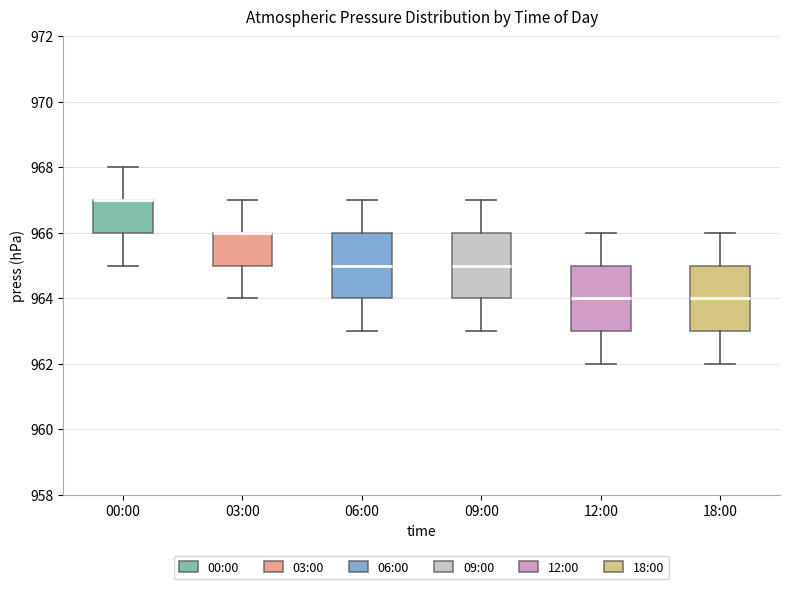

Reading left to right, read every box against the y-axis: the position of its median line, the range the box covers, and the ends of its whiskers. The values are not printed on the chart, so give them approximately, as read against the axis.

00:00: median 967 (drawn on the box's upper edge), box 966 to 967, whiskers 965 to 968
03:00: median 966 (drawn on the box's upper edge), box 965 to 966, whiskers 964 to 967
06:00: median 965, box 964 to 966, whiskers 963 to 967
09:00: median 965, box 964 to 966, whiskers 963 to 967
12:00: median 964, box 963 to 965, whiskers 962 to 966
18:00: median 964, box 963 to 965, whiskers 962 to 966